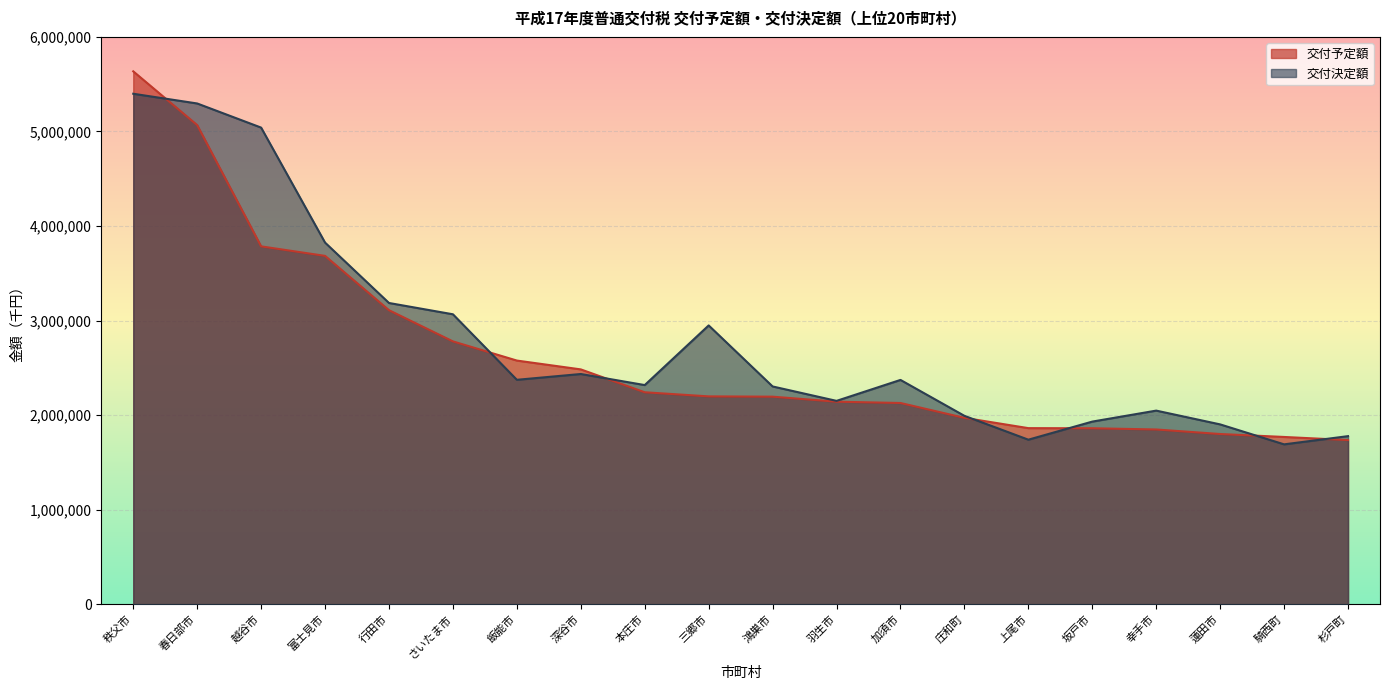

True or false: 交付予定額 has a value of 1847606 at 幸手市.

True